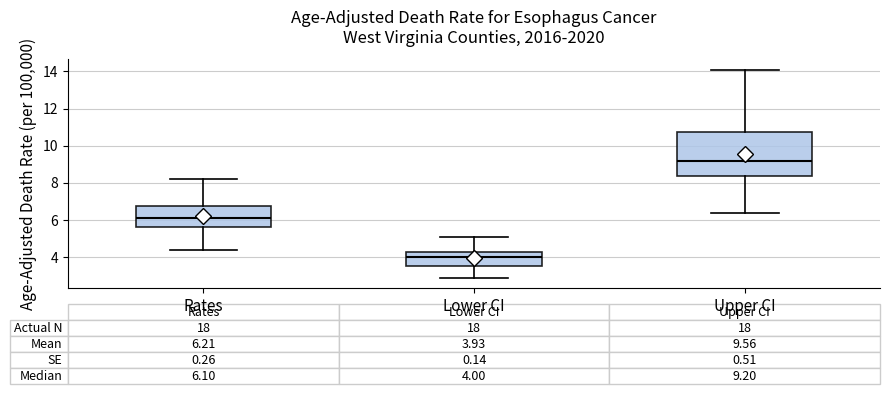

Which box has the lowest median line?

Lower CI